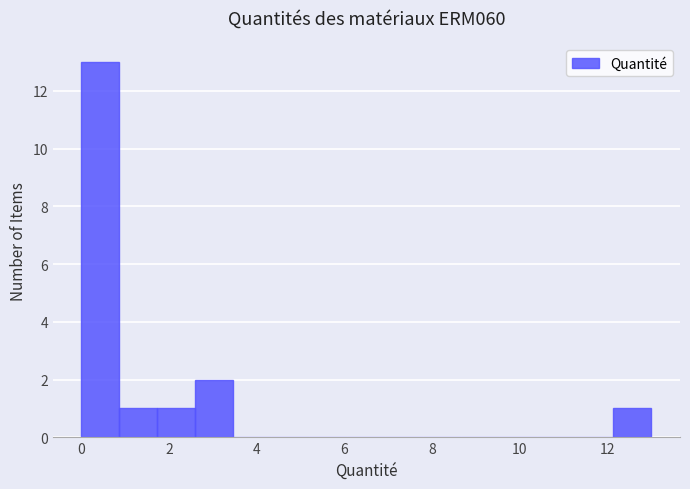

Reading left to right, list every bar in this chart as the range it spans on the x-axis followed by its height. Neither the bar edges nor the heights are printed on the chart, so give them approximately, as read against the axes.

0.0 to 0.8: 13
0.8 to 1.8: 1
1.8 to 2.6: 1
2.6 to 3.4: 2
3.4 to 4.4: 0
4.4 to 5.2: 0
5.2 to 6.0: 0
6.0 to 7.0: 0
7.0 to 7.8: 0
7.8 to 8.6: 0
8.6 to 9.6: 0
9.6 to 10.4: 0
10.4 to 11.2: 0
11.2 to 12.2: 0
12.2 to 13.0: 1